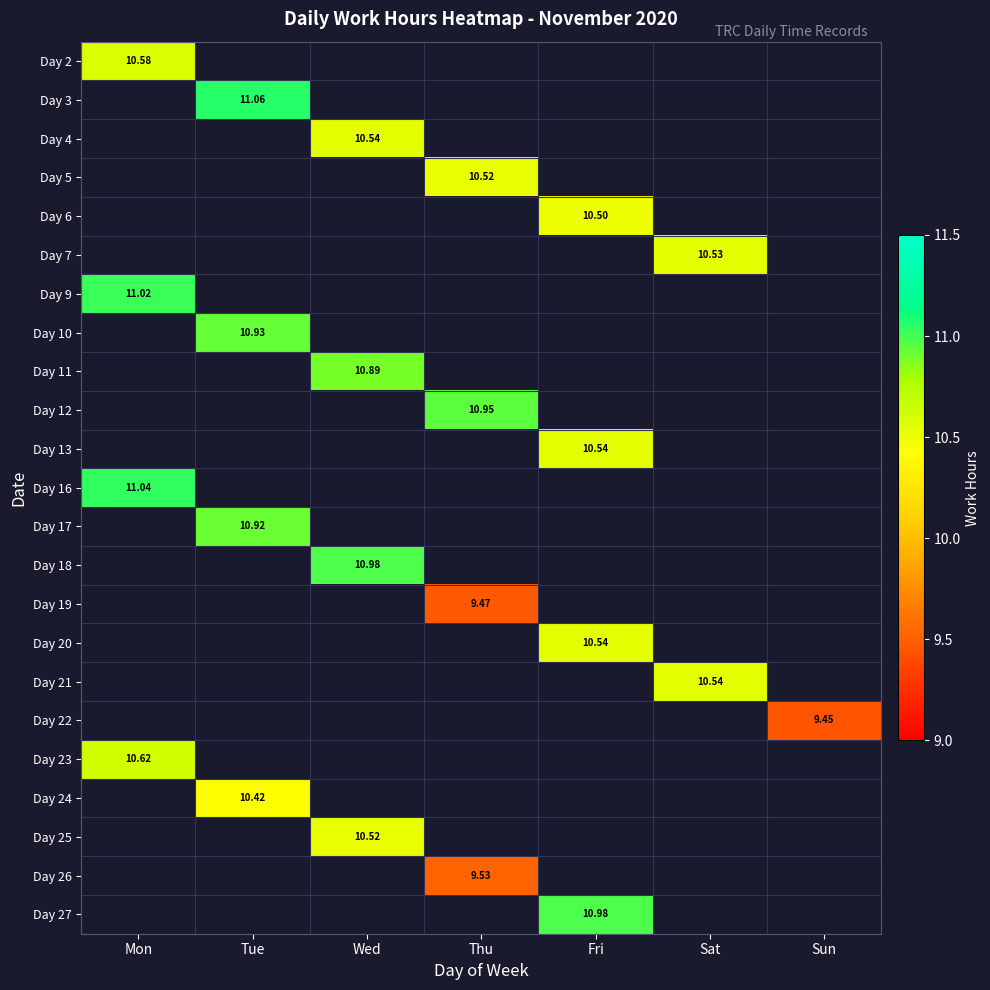

At which category does the chart reach its minimum across all series?

Sun